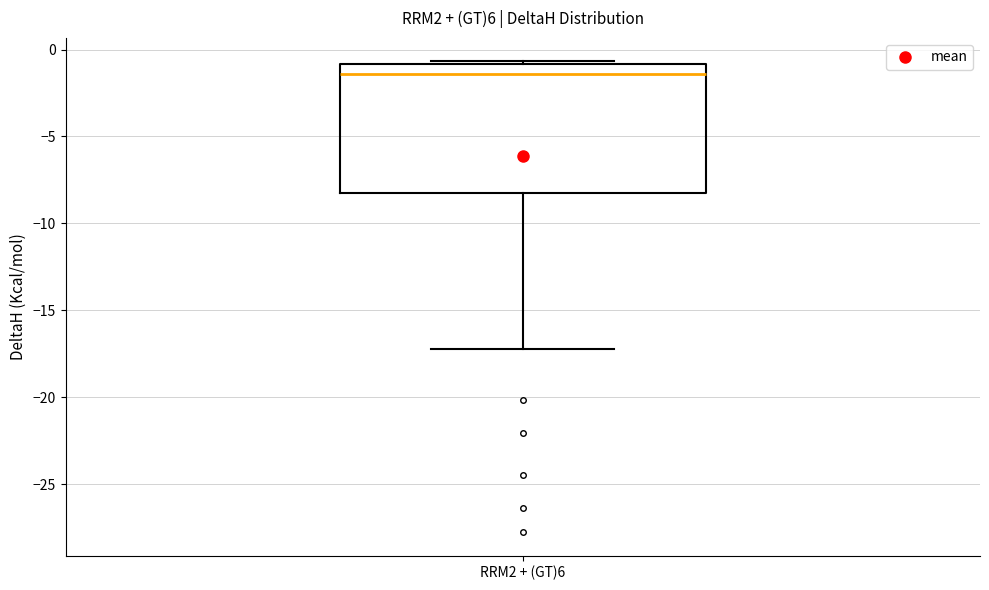

Read this box plot against the y-axis: the position of the median line, the range covered by the box, and the ends of both whiskers. The values are not printed on the chart, so give them approximately, as read against the axis.

median -1.5, box -8.5 to -1.0, whiskers -17.0 to -0.5